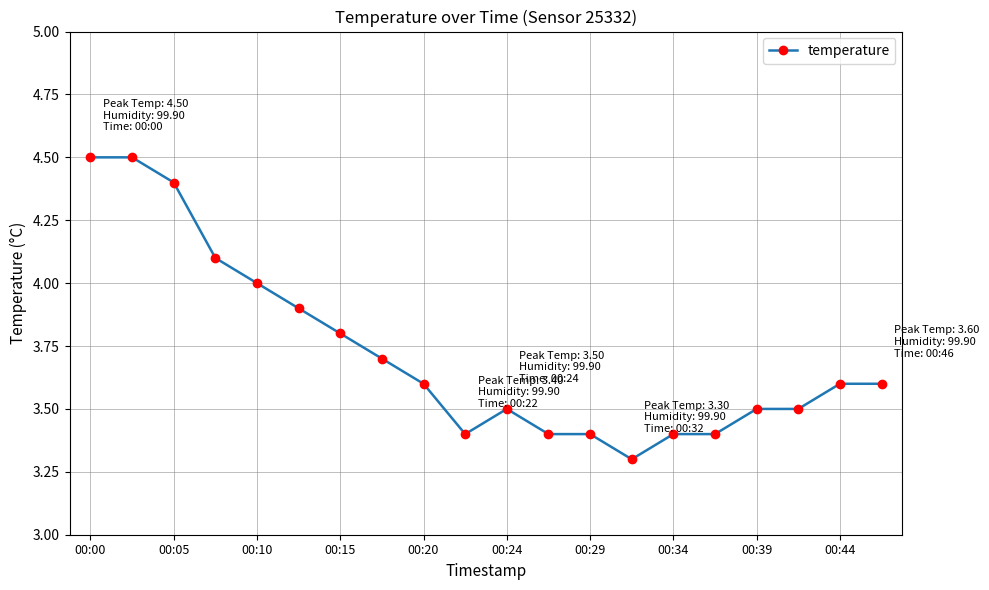

Count the number of categories in the chart.

20